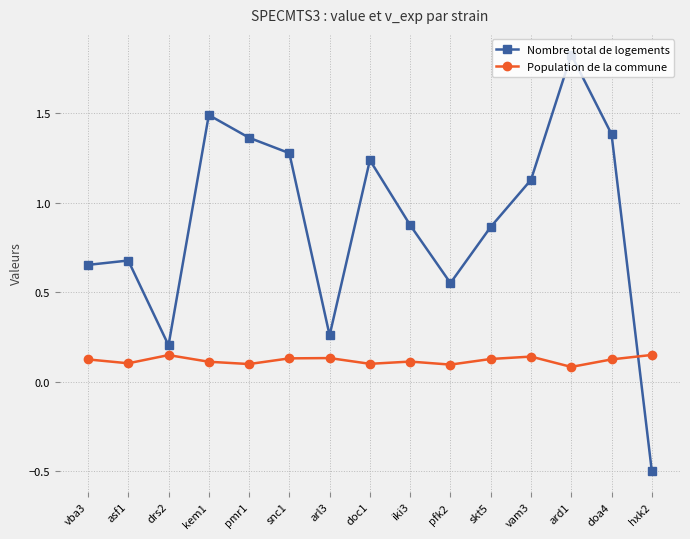

Rank the series by their maximum value, from lowest to highest.

Population de la commune, Nombre total de logements